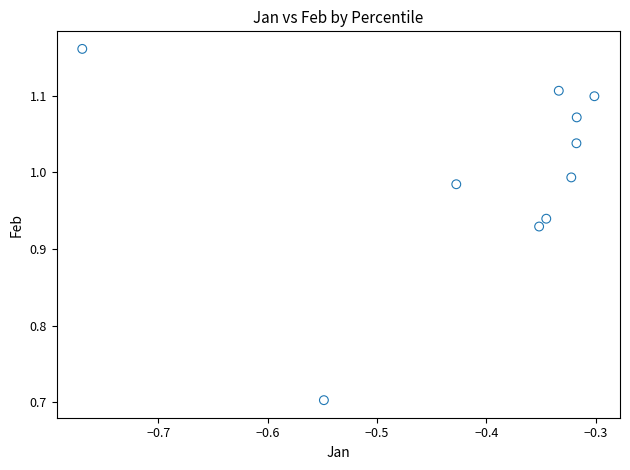

What is the range of Y values (max minus min)?

0.5